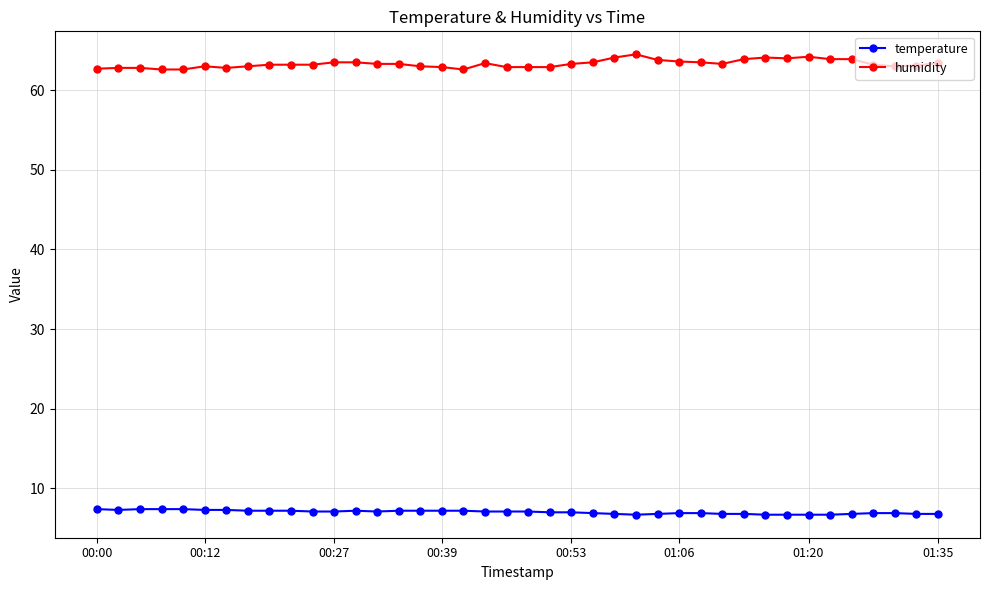

Which series has the widest spread of values?

humidity